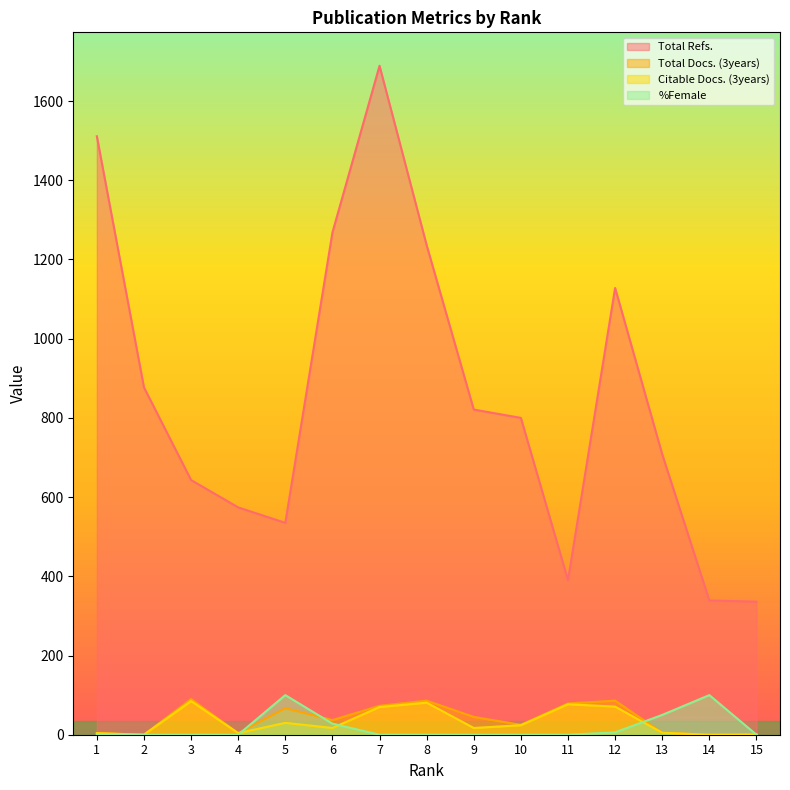

The %Female series shows 53 at 15. True or false?

False